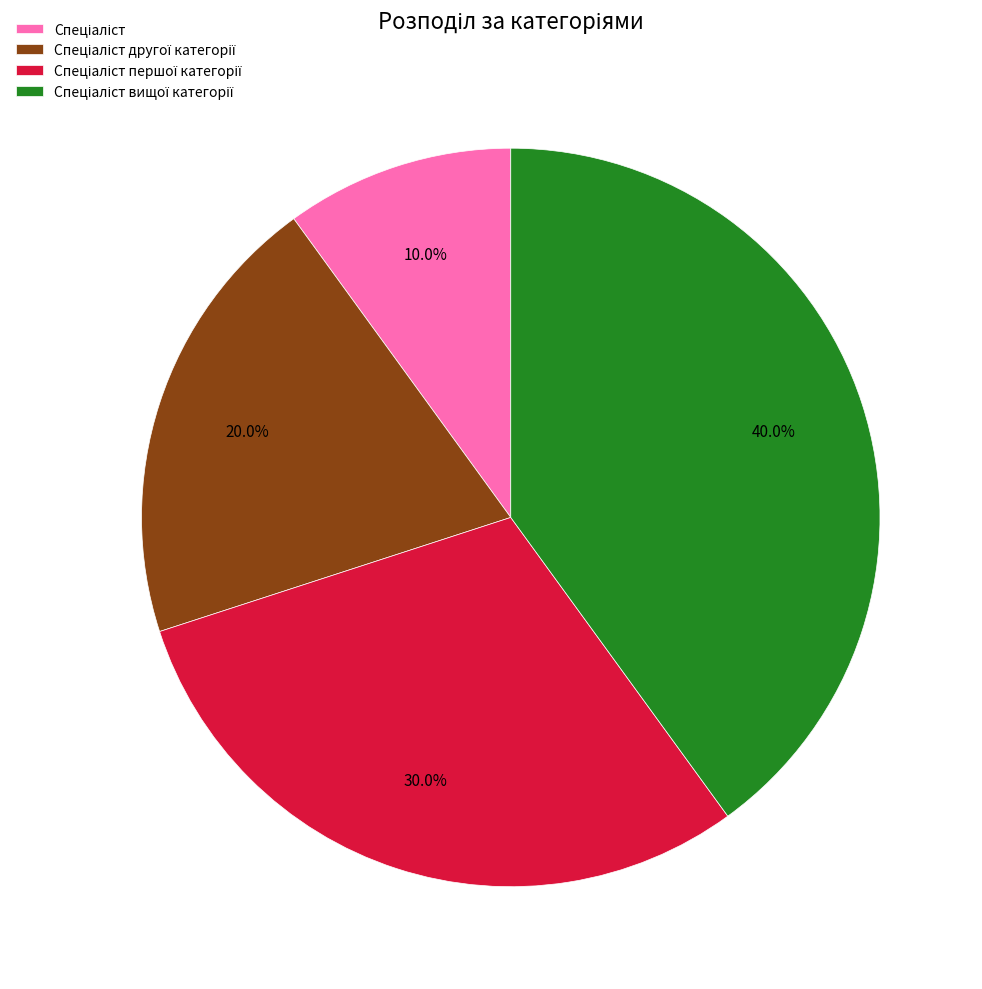

Is there any slice that represents more than half of the pie?

No